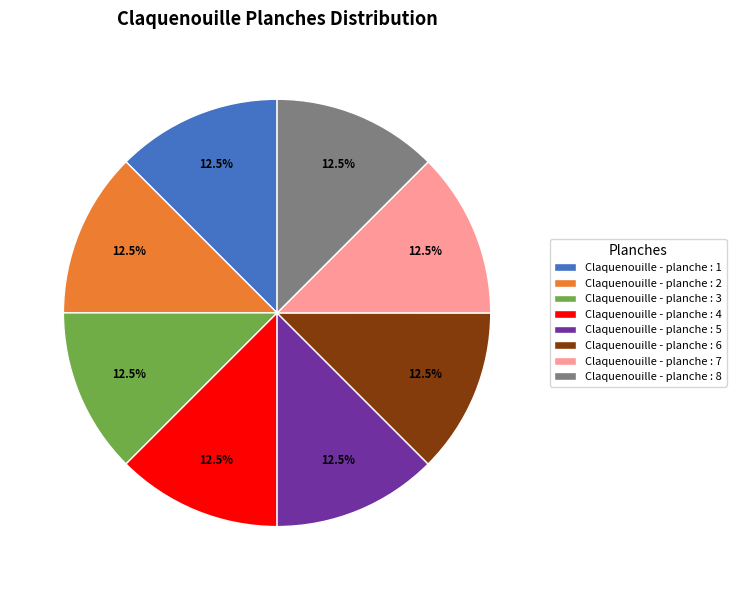

What is the ratio of the value at Claquenouille - planche : 6 to the value at Claquenouille - planche : 1?

1.0